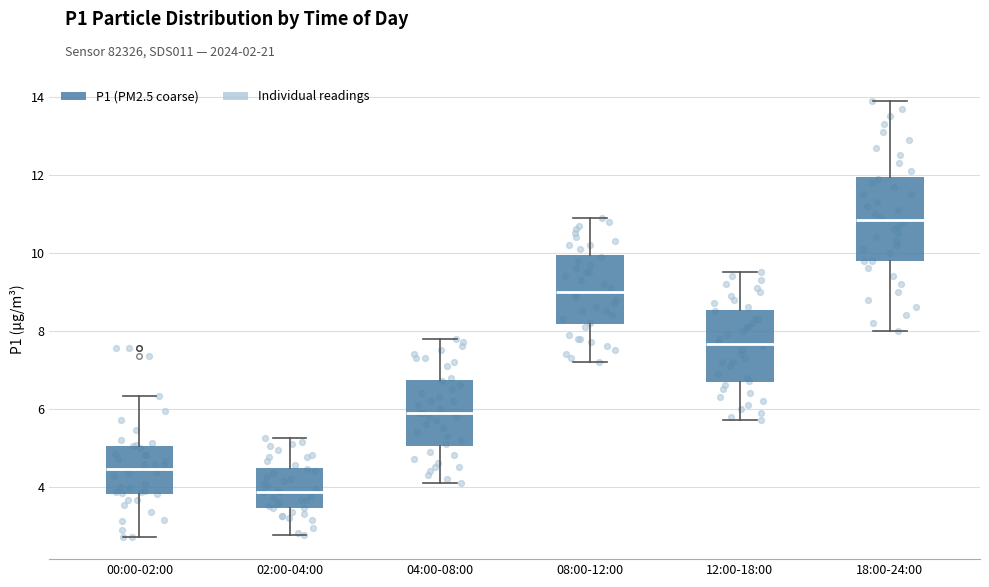

Which box is the tallest, from its lower edge to its upper edge?

18:00-24:00